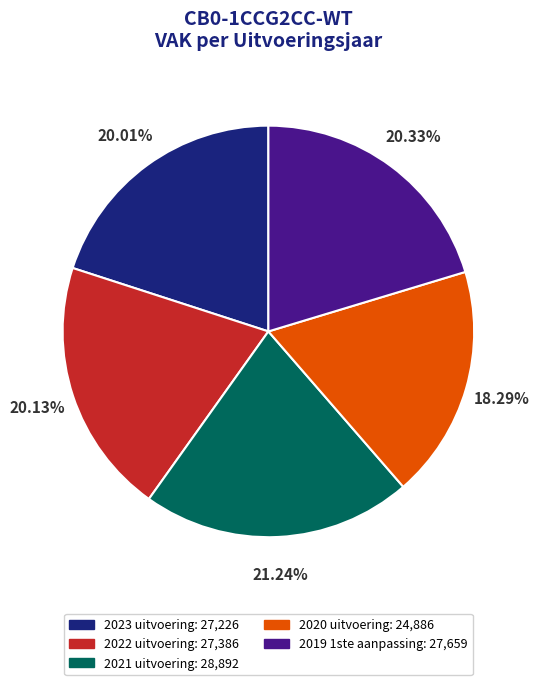

Combined, do 2020 uitvoering and 2022 uitvoering account for over 50%?

No